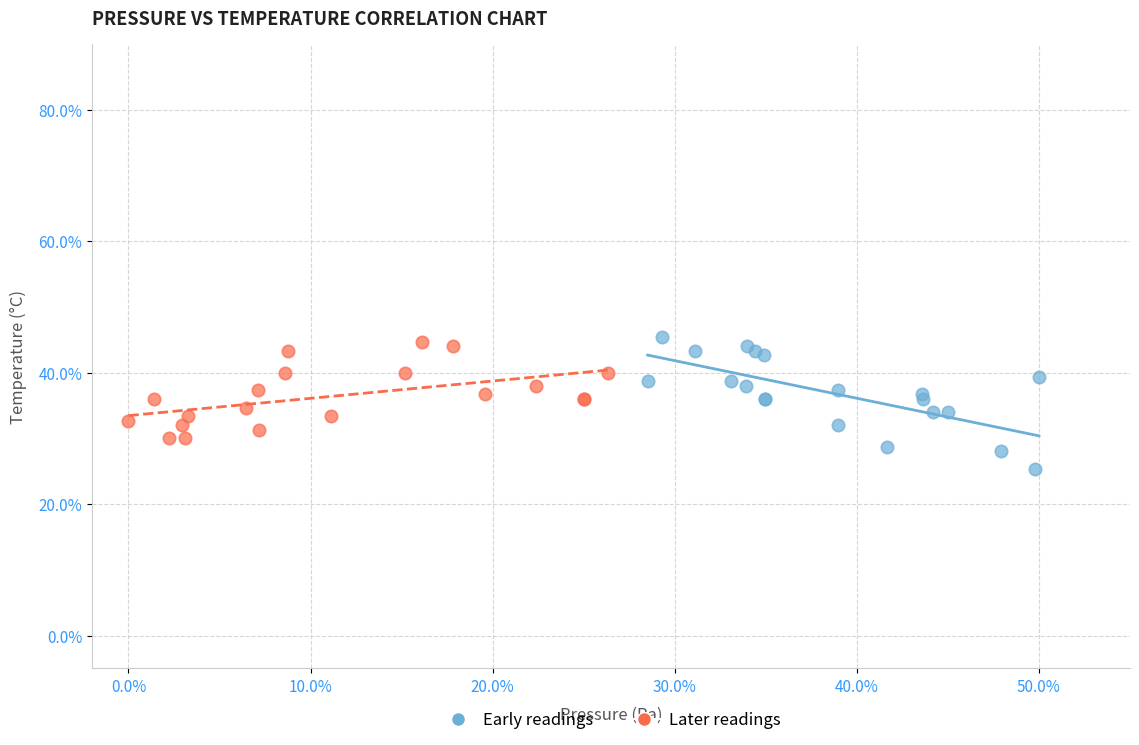

Which series contains the lowest Y value?

Early readings